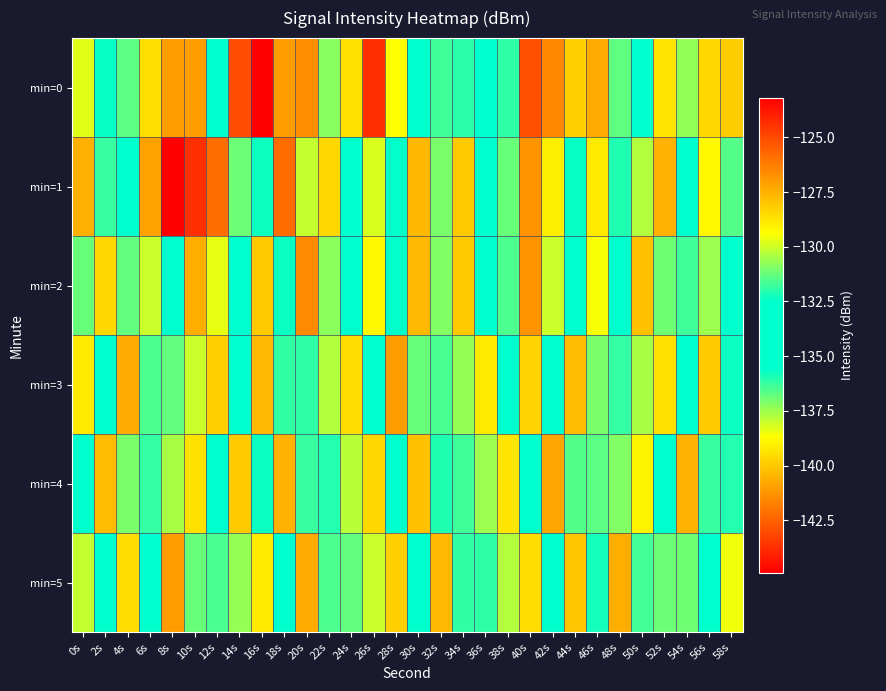

Reading left to right, extract all data points from this chart.

min=0: 0s=-129.8	2s=-135.7	4s=-131.4	6s=-139.4	8s=-127.0	10s=-127.0	12s=-133.9	14s=-125.1	16s=-123.2	18s=-127.0	20s=-141.4	22s=-130.8	24s=-128.7	26s=-143.7	28s=-129.4	30s=-134.8	32s=-131.7	34s=-132.0	36s=-134.3	38s=-131.9	40s=-125.1	42s=-126.5	44s=-128.3	46s=-127.3	48s=-131.3	50s=-133.0	52s=-139.3	54s=-130.7	56s=-128.4	58s=-128.2
min=1: 0s=-127.5	2s=-131.8	4s=-133.2	6s=-127.2	8s=-144.9	10s=-124.4	12s=-125.9	14s=-131.2	16s=-132.3	18s=-125.8	20s=-130.1	22s=-128.5	24s=-135.2	26s=-129.9	28s=-132.5	30s=-127.7	32s=-131.0	34s=-128.1	36s=-133.5	38s=-131.2	40s=-126.8	42s=-129.0	44s=-135.7	46s=-128.9	48s=-132.1	50s=-130.3	52s=-127.6	54s=-134.8	56s=-129.2	58s=-131.5
min=2: 0s=-131.2	2s=-128.5	4s=-136.8	6s=-130.0	8s=-133.2	10s=-127.5	12s=-129.7	14s=-134.9	16s=-128.1	18s=-132.3	20s=-126.6	22s=-130.8	24s=-135.0	26s=-129.2	28s=-132.5	30s=-127.7	32s=-130.9	34s=-128.1	36s=-133.3	38s=-131.6	40s=-126.8	42s=-130.0	44s=-135.2	46s=-129.5	48s=-132.7	50s=-127.9	52s=-131.1	54s=-136.3	56s=-130.6	58s=-133.8
min=3: 0s=-128.9	2s=-133.1	4s=-127.3	6s=-131.6	8s=-136.8	10s=-130.0	12s=-128.2	14s=-133.5	16s=-127.7	18s=-131.9	20s=-136.1	22s=-130.3	24s=-128.6	26s=-133.8	28s=-127.0	30s=-131.2	32s=-136.5	34s=-130.7	36s=-128.9	38s=-134.1	40s=-128.3	42s=-132.6	44s=-127.8	46s=-131.0	48s=-136.2	50s=-130.5	52s=-128.7	54s=-133.9	56s=-128.1	58s=-132.3
min=4: 0s=-132.6	2s=-127.8	4s=-131.0	6s=-136.2	8s=-130.5	10s=-128.7	12s=-133.9	14s=-128.1	16s=-132.3	18s=-127.6	20s=-131.8	22s=-136.0	24s=-130.2	26s=-128.5	28s=-133.7	30s=-127.9	32s=-132.1	34s=-136.3	36s=-130.6	38s=-128.8	40s=-133.0	42s=-127.2	44s=-131.5	46s=-136.7	48s=-130.9	50s=-129.1	52s=-133.3	54s=-127.6	56s=-131.8	58s=-136.0
min=5: 0s=-130.1	2s=-134.3	4s=-128.6	6s=-132.8	8s=-127.0	10s=-131.2	12s=-136.5	14s=-130.7	16s=-128.9	18s=-133.1	20s=-127.3	22s=-131.6	24s=-136.8	26s=-130.0	28s=-128.2	30s=-133.5	32s=-127.7	34s=-131.9	36s=-136.1	38s=-130.3	40s=-128.6	42s=-133.8	44s=-128.0	46s=-132.2	48s=-127.5	50s=-131.7	52s=-136.9	54s=-131.1	56s=-135.3	58s=-129.6